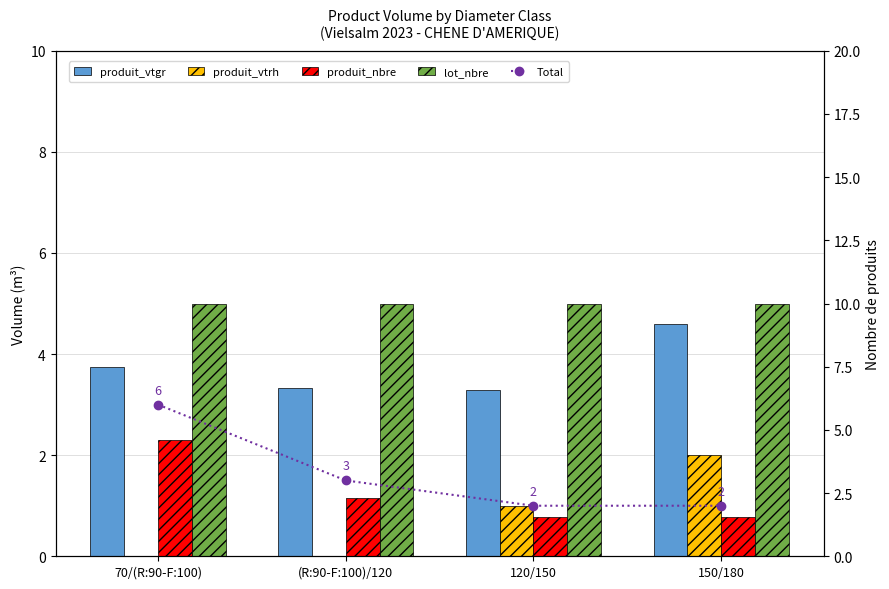

True or false: lot_nbre has a value of 5.0 at 70/(R:90-F:100).

True